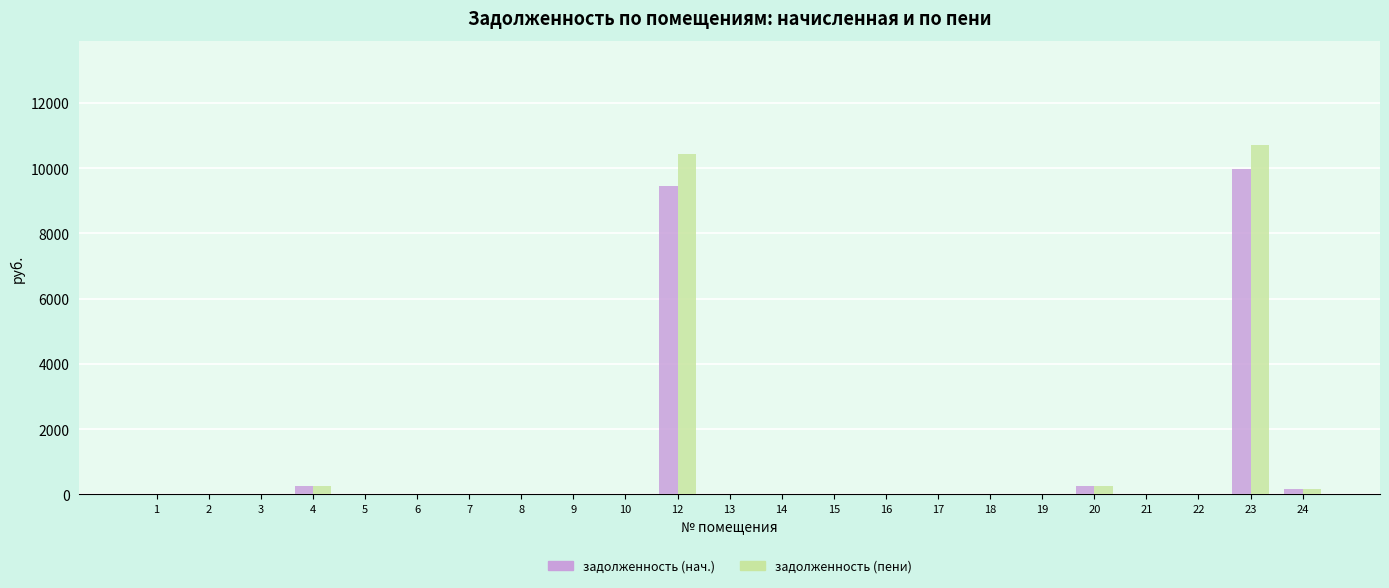

At which category is the sum across all series the highest?

23